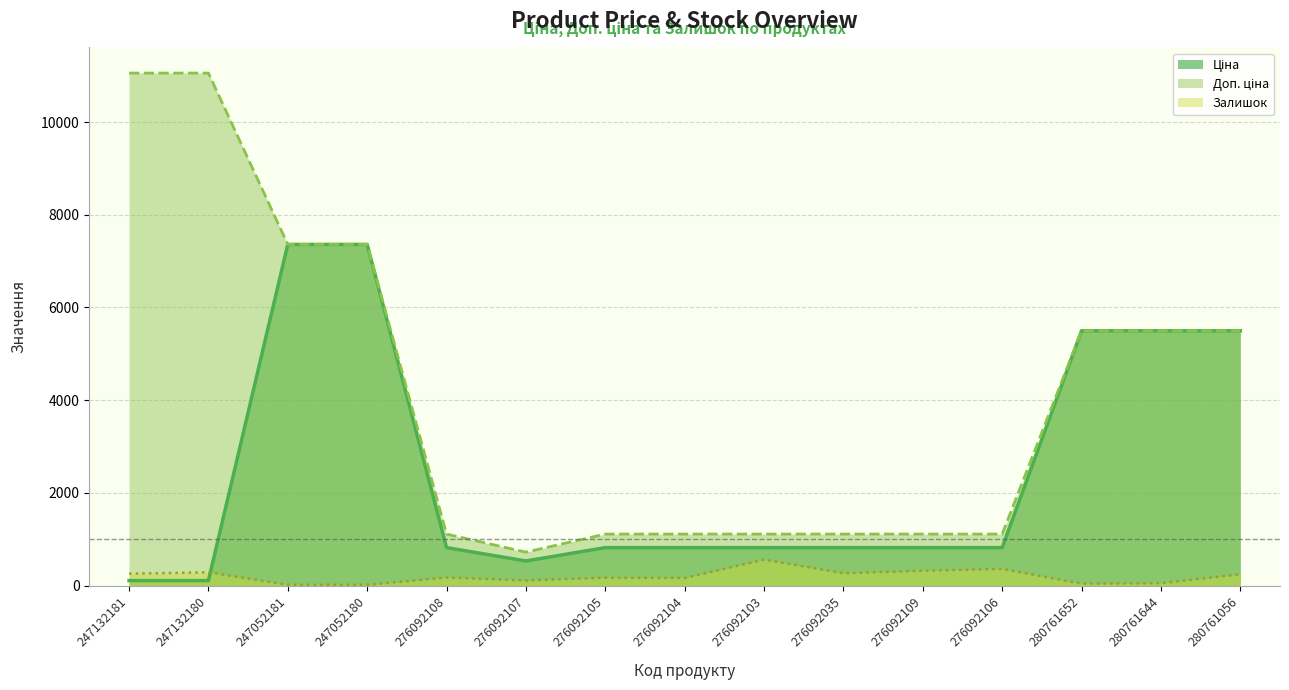

What are all the series names shown in the legend?

Ціна, Доп. ціна, Залишок